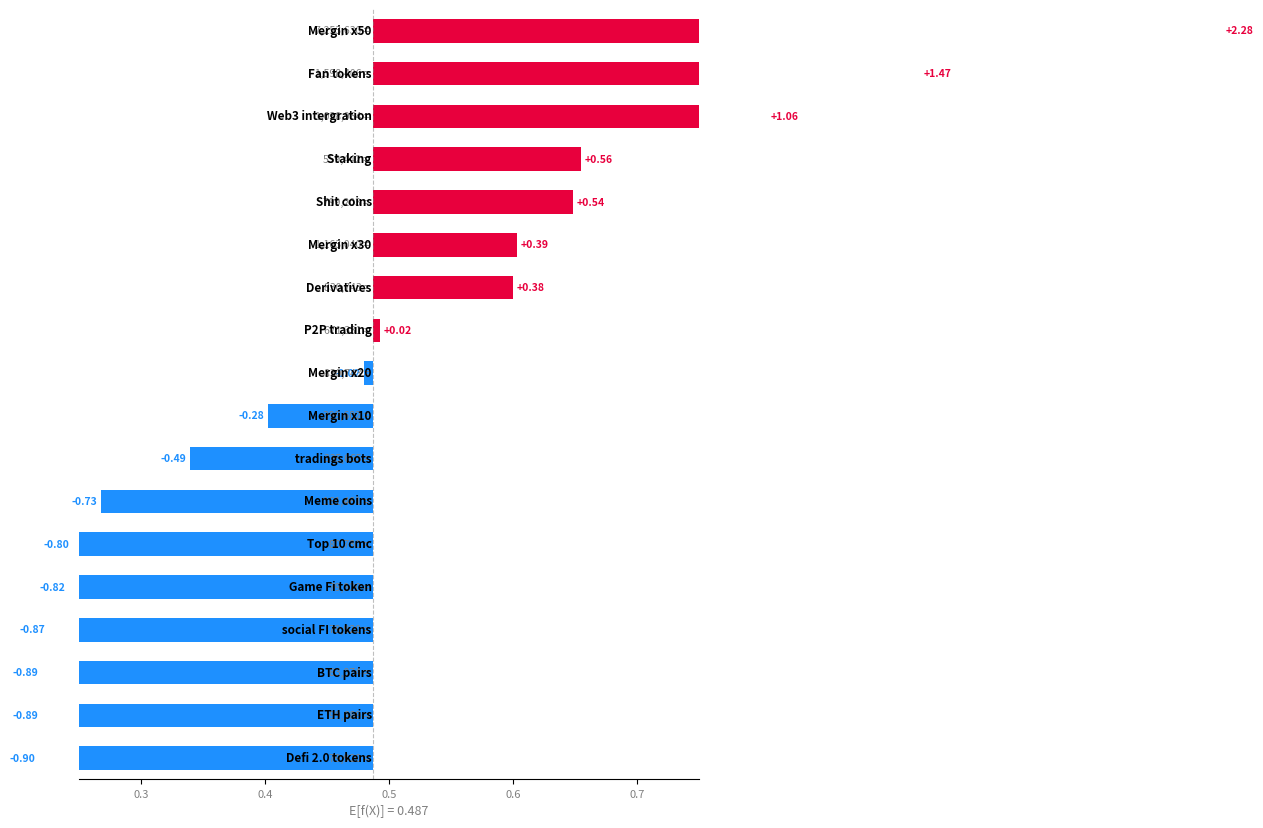

Where does the data first go above 0?

10